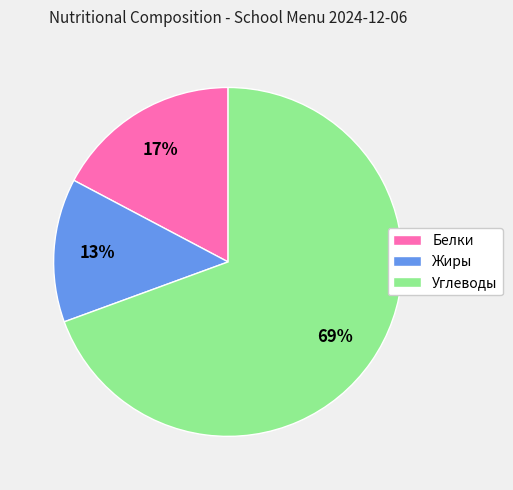

How many slices are in this pie chart?

3